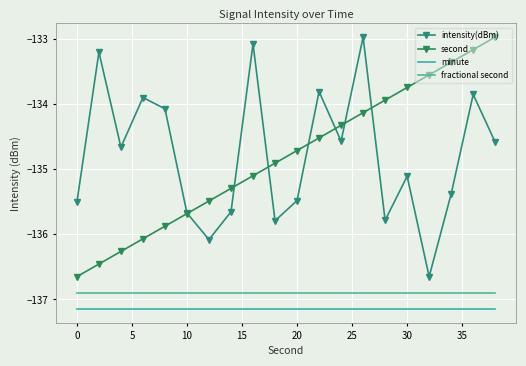

Reading left to right, what are all the values shown in this chart?

intensity(dBm): -135.5	-133.2	-134.7	-133.9	-134.1	-135.7	-136.1	-135.7	-133.1	-135.8	-135.5	-133.8	-134.6	-133.0	-135.8	-135.1	-136.6	-135.4	-133.9	-134.6
second: -136.6	-136.5	-136.3	-136.1	-135.9	-135.7	-135.5	-135.3	-135.1	-134.9	-134.7	-134.5	-134.3	-134.1	-133.9	-133.7	-133.6	-133.4	-133.2	-133.0
minute: -137.1	-137.1	-137.1	-137.1	-137.1	-137.1	-137.1	-137.1	-137.1	-137.1	-137.1	-137.1	-137.1	-137.1	-137.1	-137.1	-137.1	-137.1	-137.1	-137.1
fractional second: -136.9	-136.9	-136.9	-136.9	-136.9	-136.9	-136.9	-136.9	-136.9	-136.9	-136.9	-136.9	-136.9	-136.9	-136.9	-136.9	-136.9	-136.9	-136.9	-136.9